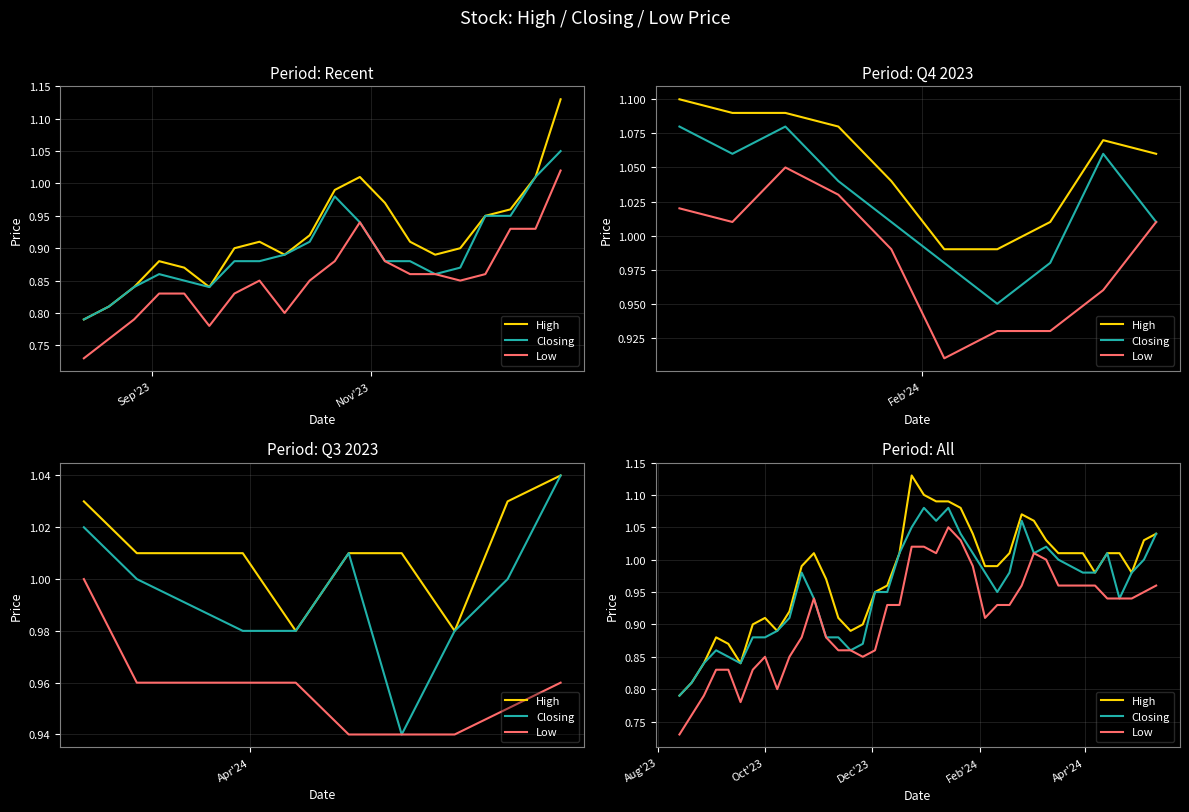

What are all the series names shown in the legend?

High, Closing, Low